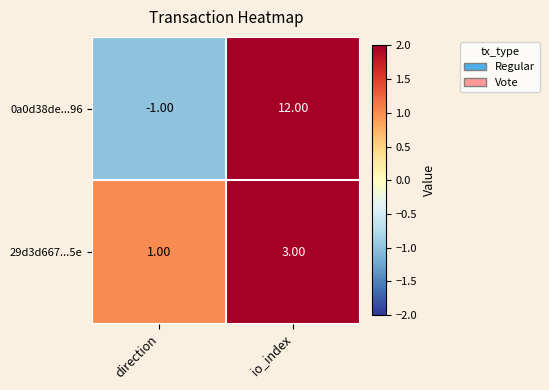

Where is 29d3d667...5e nearest to the value 2?

direction